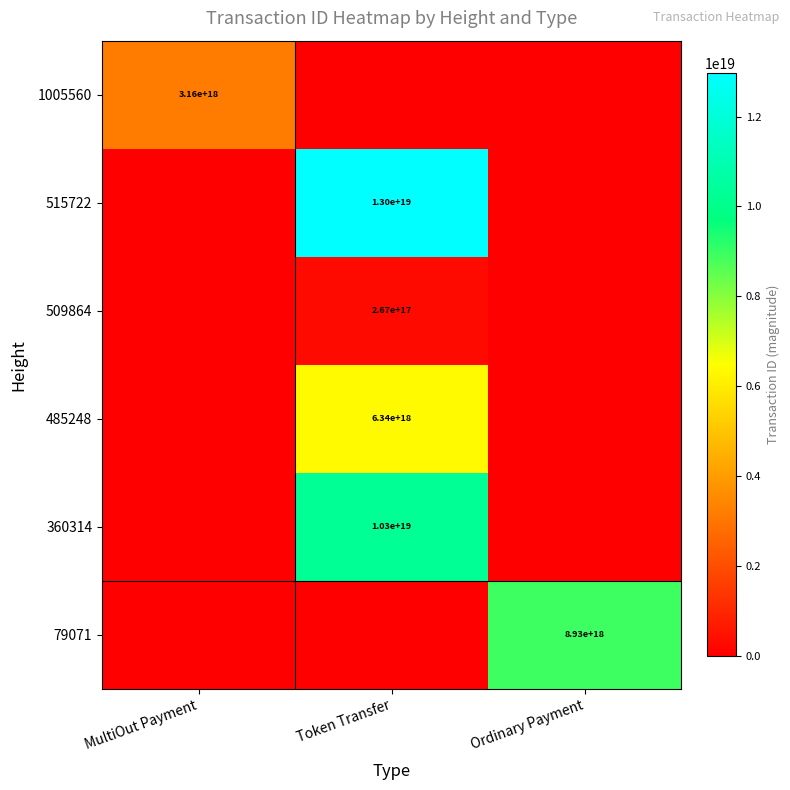

The 485248 series shows 6340000000000000000 at Token Transfer. True or false?

True